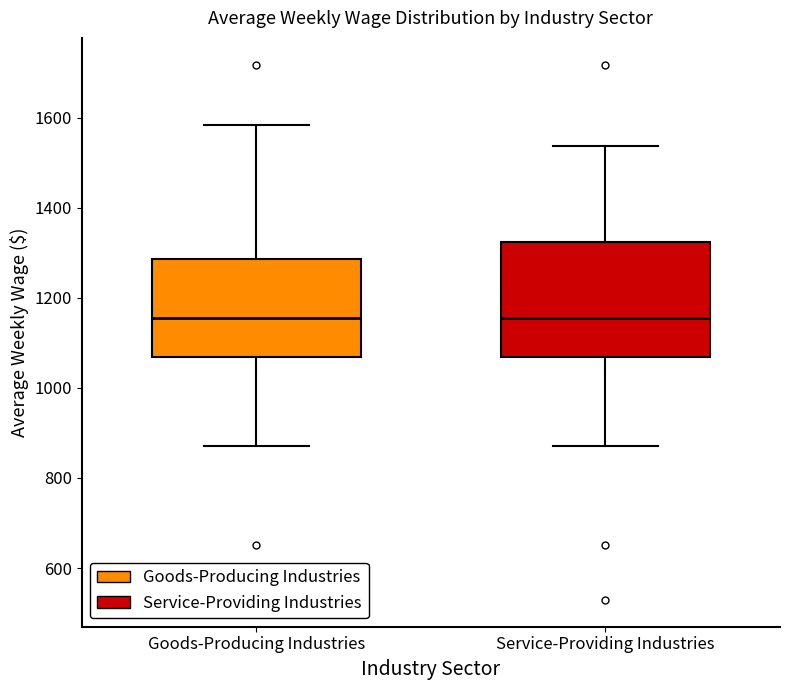

Which box is the tallest, from its lower edge to its upper edge?

Service-Providing Industries